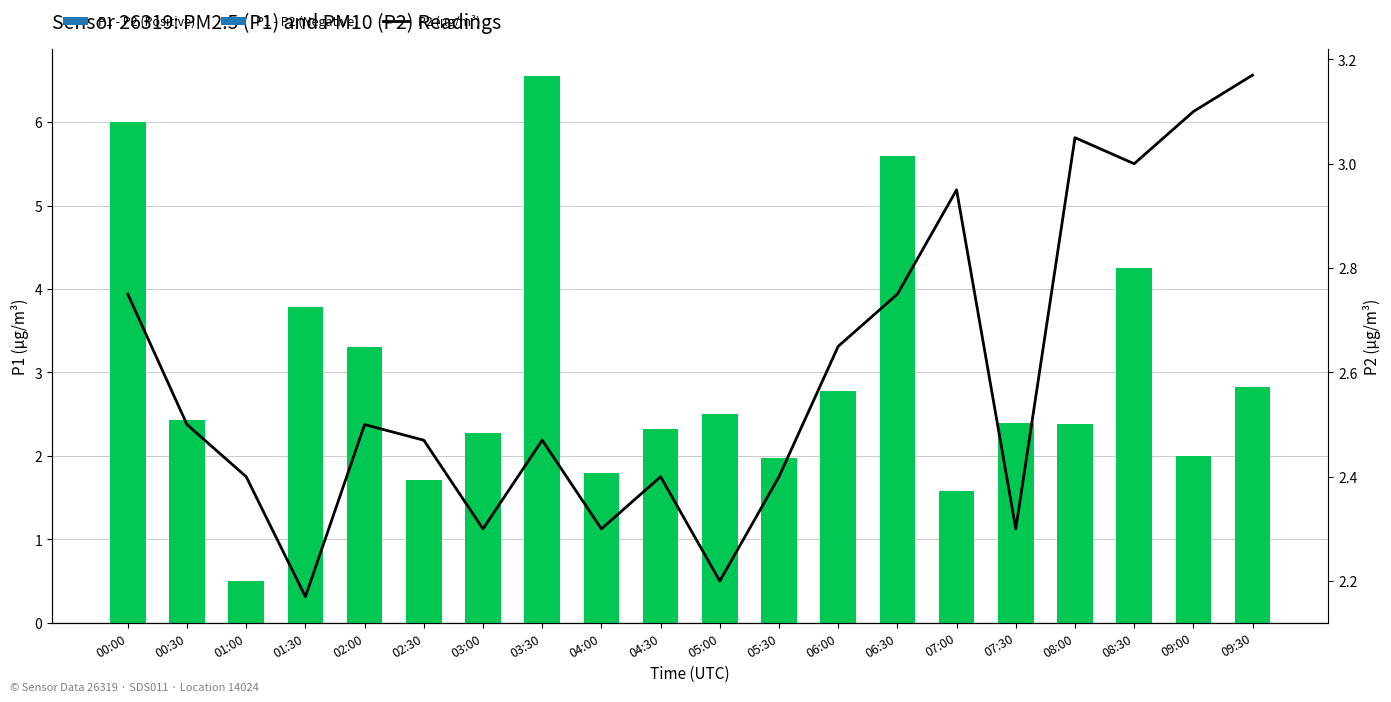

List the labels in order of value, largest first.

09:30, 09:00, 08:00, 08:30, 07:00, 00:00, 06:30, 06:00, 00:30, 02:00, 02:30, 03:30, 01:00, 04:30, 05:30, 03:00, 04:00, 07:30, 05:00, 01:30